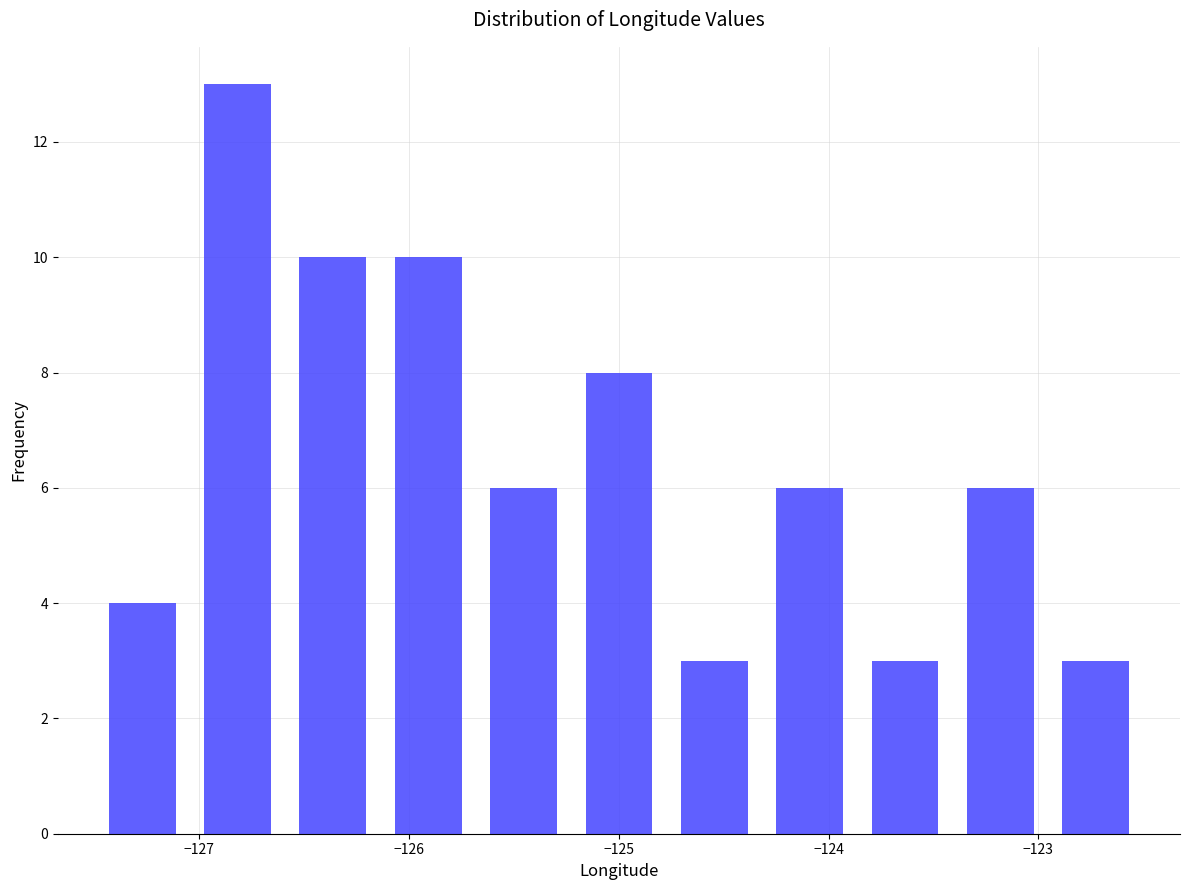

Reading left to right, list every bar in this chart as the range it spans on the x-axis followed by its height. Neither the bar edges nor the heights are printed on the chart, so give them approximately, as read against the axes.

-127.5 to -127.0: 4
-127.0 to -126.6: 13
-126.6 to -126.1: 10
-126.1 to -125.7: 10
-125.7 to -125.2: 6
-125.2 to -124.8: 8
-124.8 to -124.3: 3
-124.3 to -123.9: 6
-123.9 to -123.4: 3
-123.4 to -123.0: 6
-123.0 to -122.5: 3